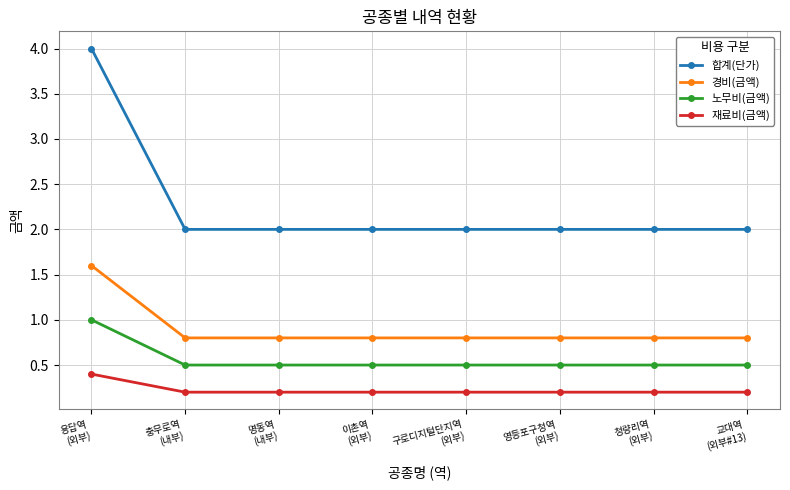

Is the value of 노무비(금액) at 청량리역
(외부) greater than the value of 경비(금액) at 청량리역
(외부)?

No